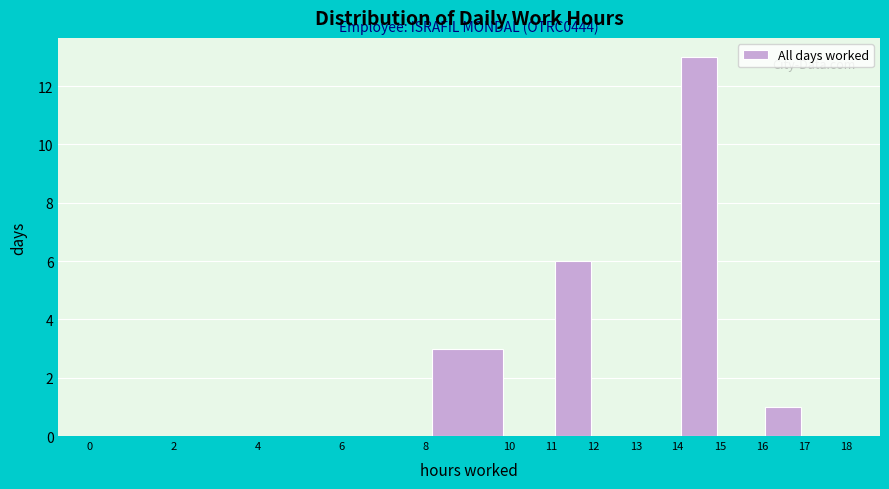

Which range on the x-axis has the tallest bar?

14 to 15